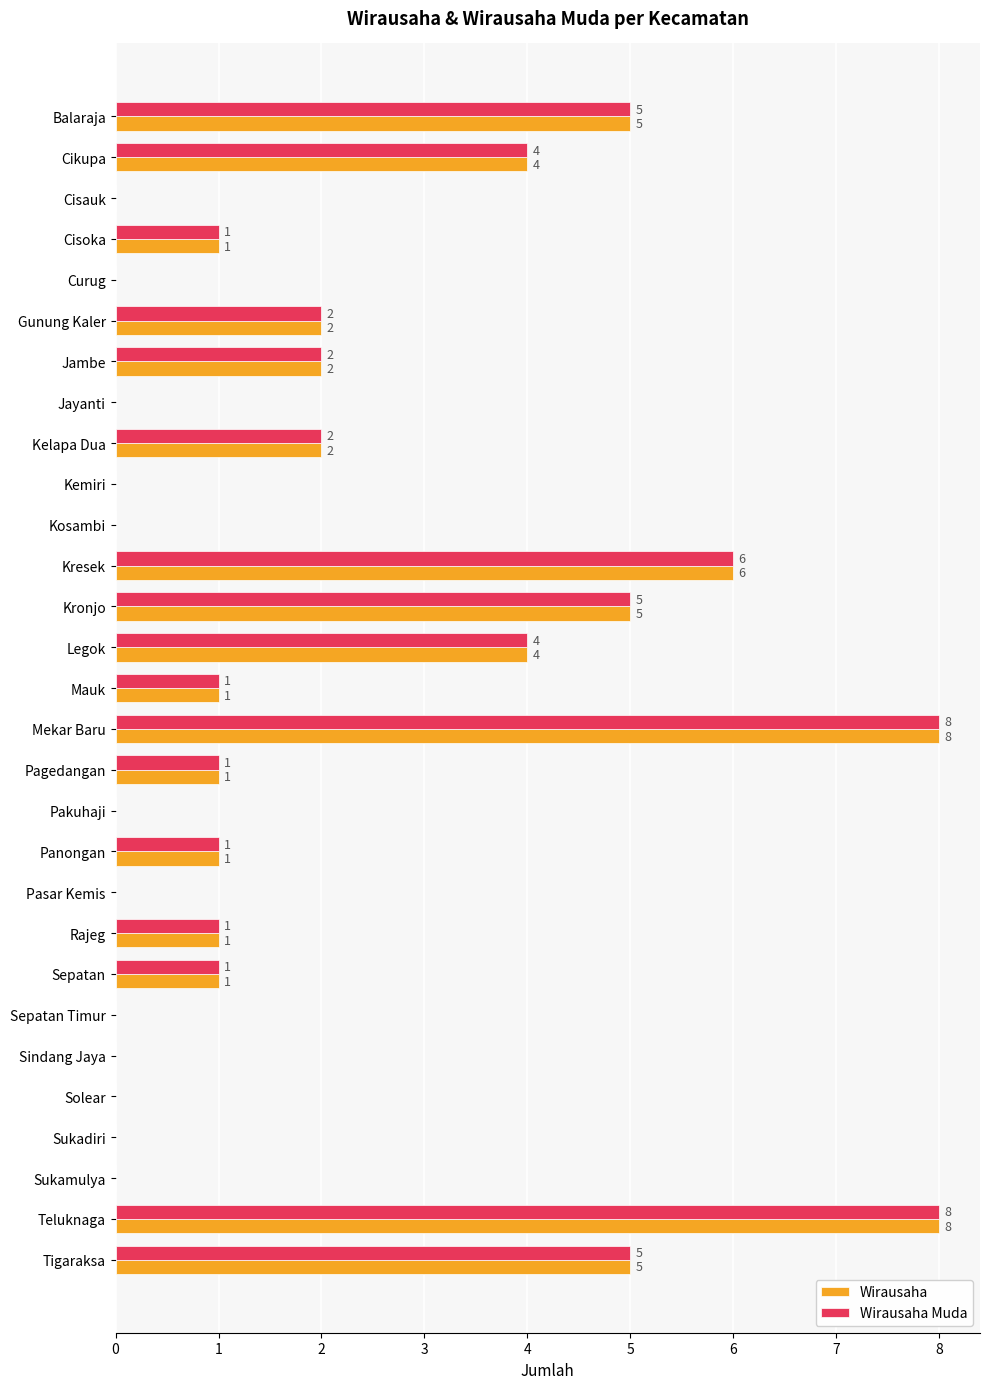

Is the value of Wirausaha Muda at Kronjo greater than the value of Wirausaha at Kemiri?

Yes